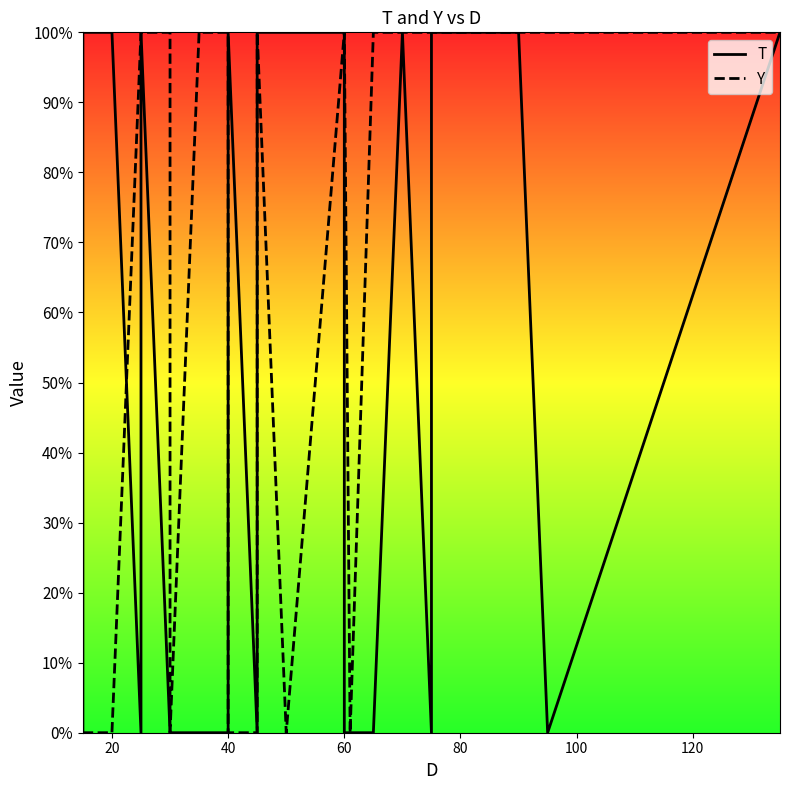

Reading left to right, list all the values displayed in this chart.

T: 0	1	1	1	1	1	1	1	0	0	1	0	0	0	0	0	0	0	1	0	0	1	1	1	0	0	0	0	1	0	1	1	1	0	1
Y: 0	0	0	0	0	0	0	0	1	1	1	1	1	0	1	1	1	1	0	0	1	1	0	1	1	0	1	1	1	1	1	1	1	1	1